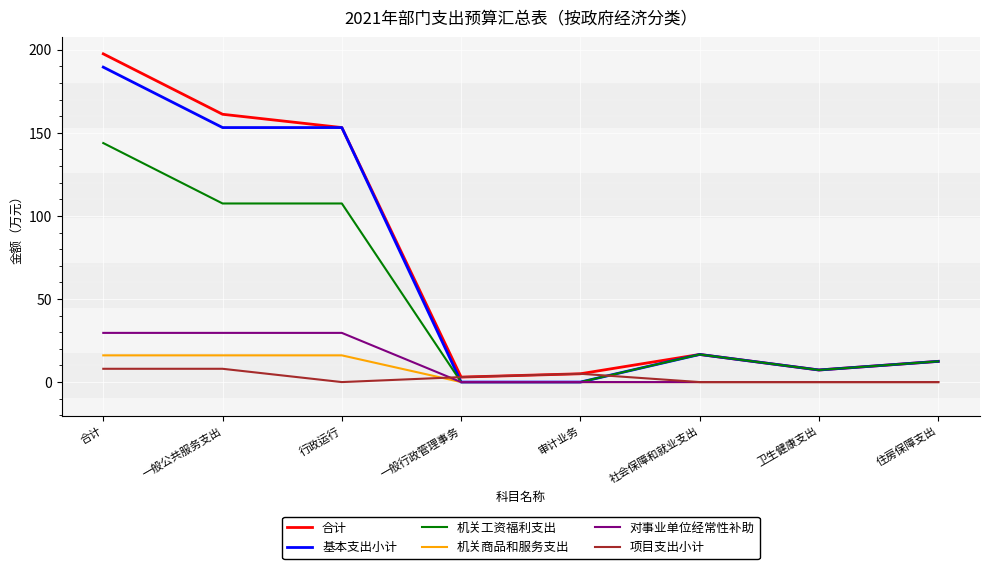

Is the value of 机关工资福利支出 at 行政运行 greater than the value of 合计 at 一般公共服务支出?

No